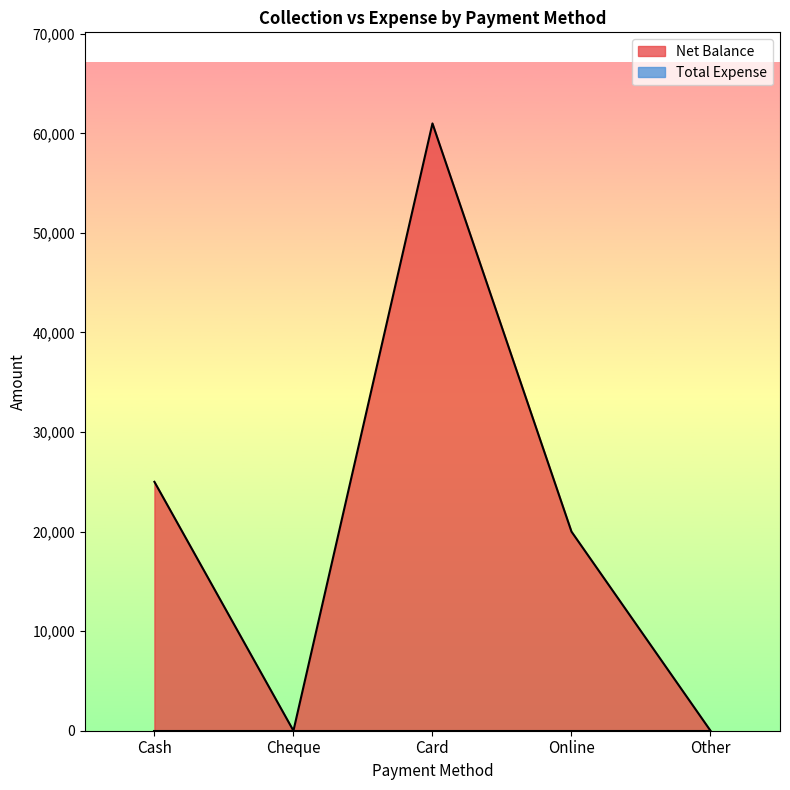

What is the label of the 5th point from the left?

Other